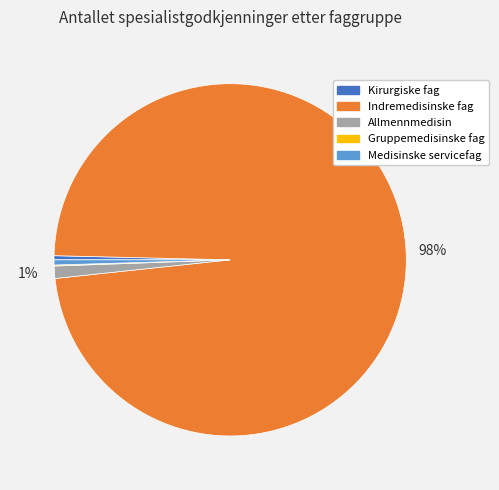

Between Indremedisinske fag and Kirurgiske fag, which is larger?

Indremedisinske fag